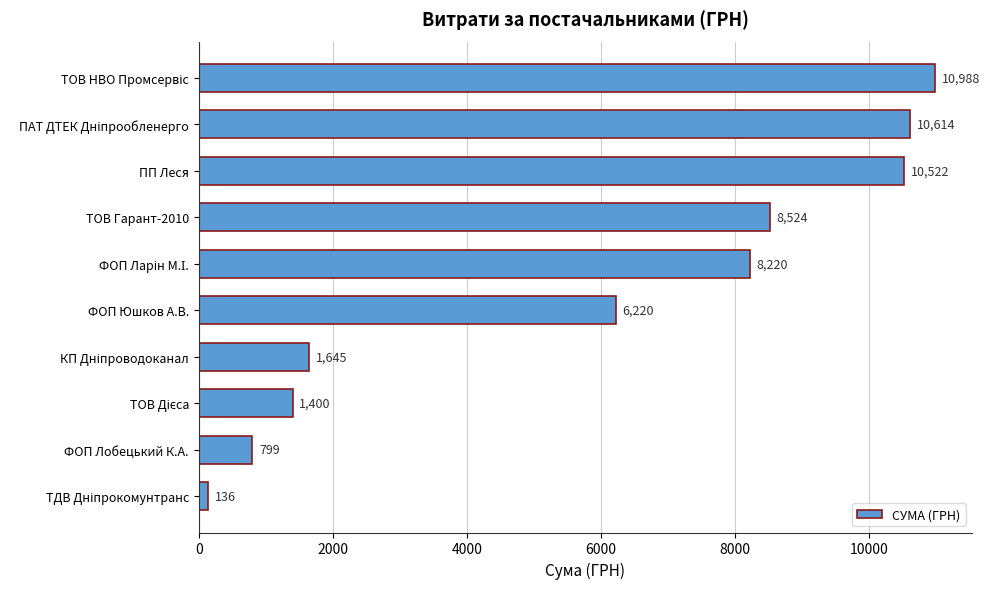

What is the smallest value displayed?

135.7